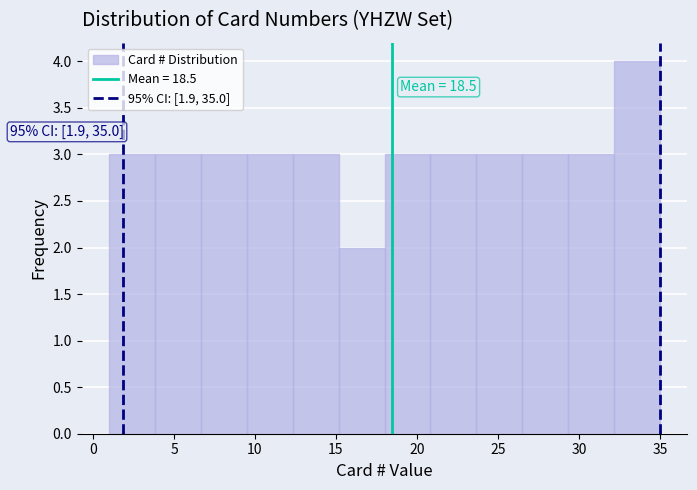

Over which range of the x-axis is the bar tallest?

32.0 to 35.0